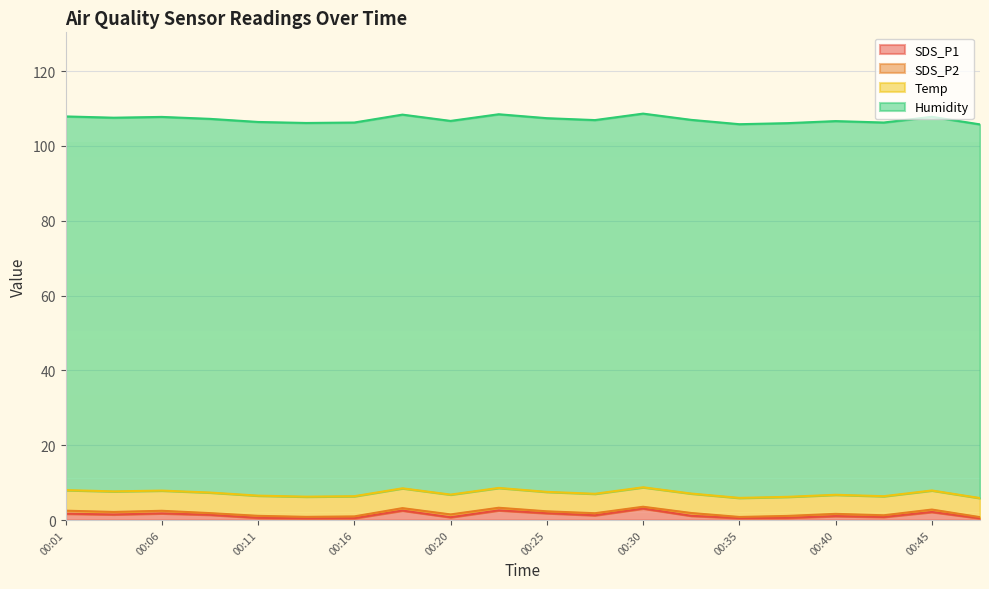

The SDS_P1 series shows 2.6 at 00:23. True or false?

True